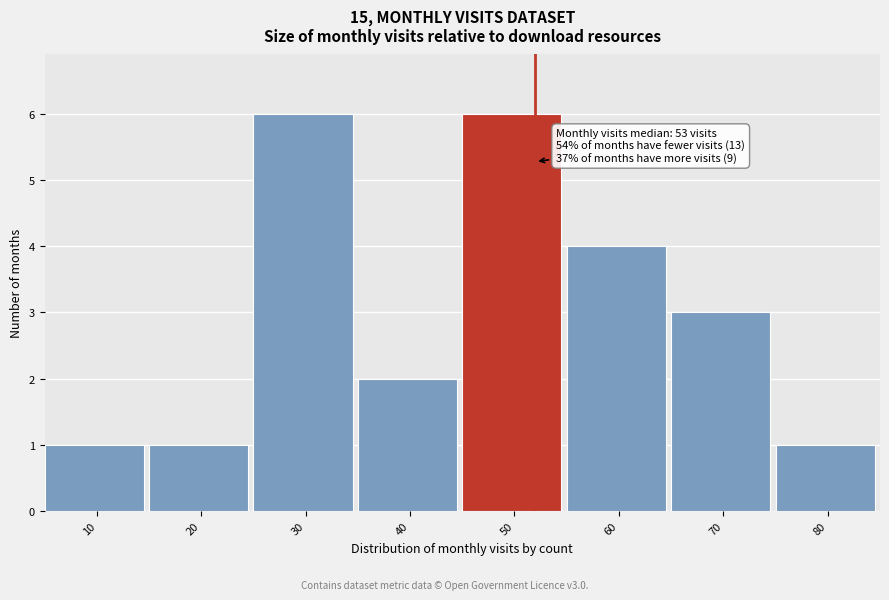

Reading right to left, transcribe all the data shown in this chart.

80=1	70=3	60=4	50=6	40=2	30=6	20=1	10=1